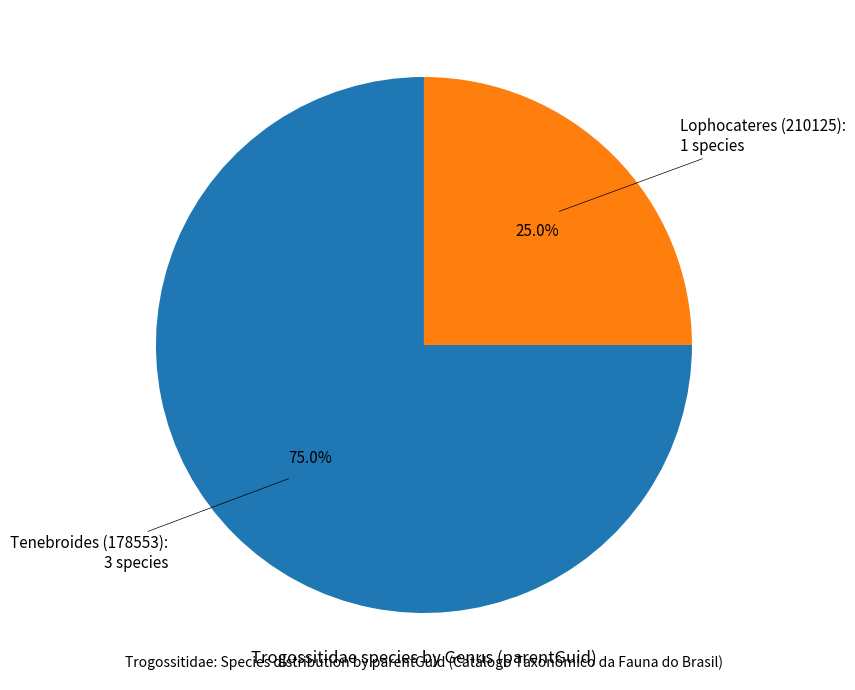

Does any single category account for the majority?

Yes